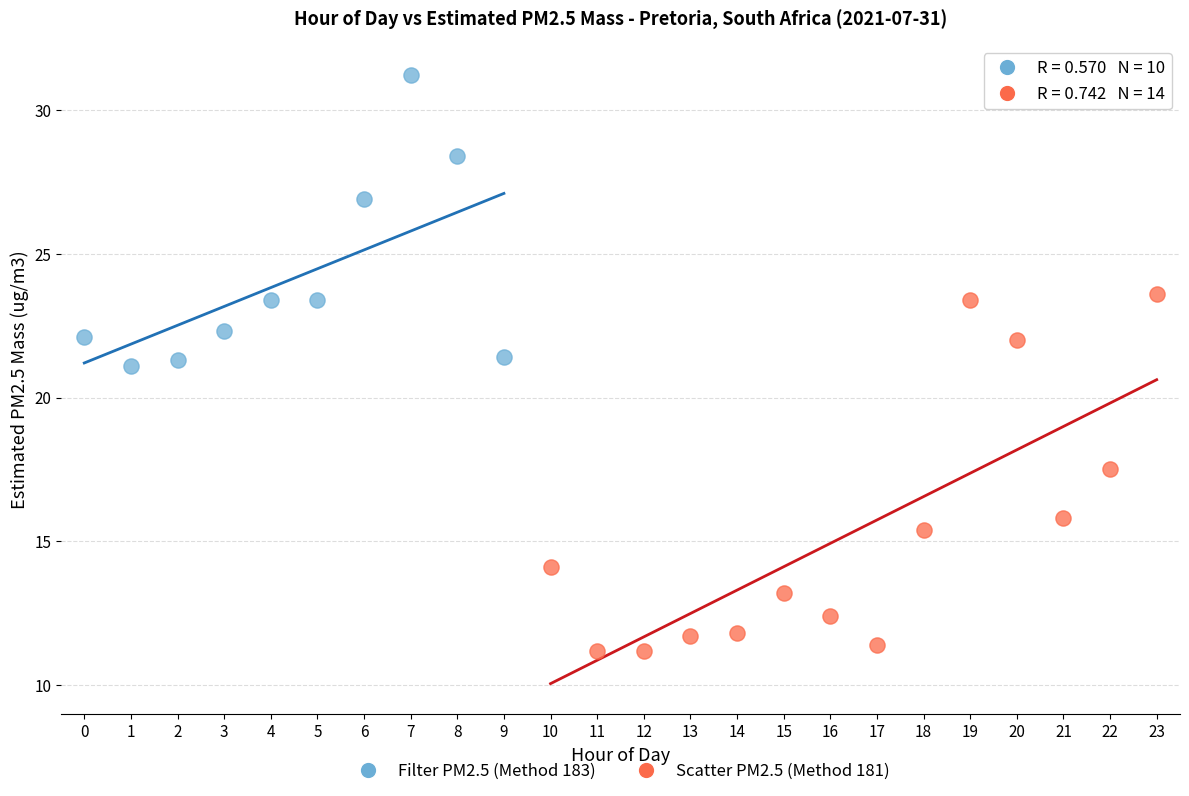

What are all the series names shown in the legend?

Filter PM2.5 (Method 183), Scatter PM2.5 (Method 181)